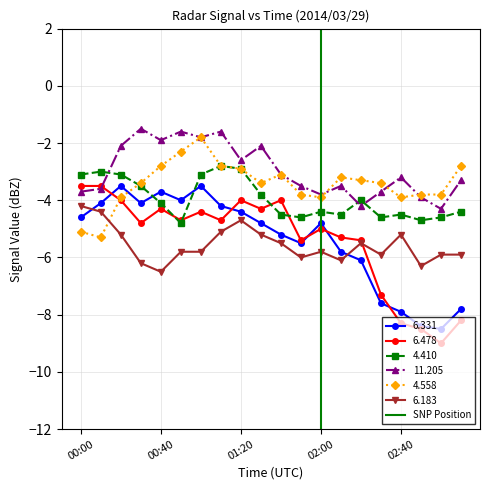

True or false: 11.205 and 6.331 intersect in this chart.

False